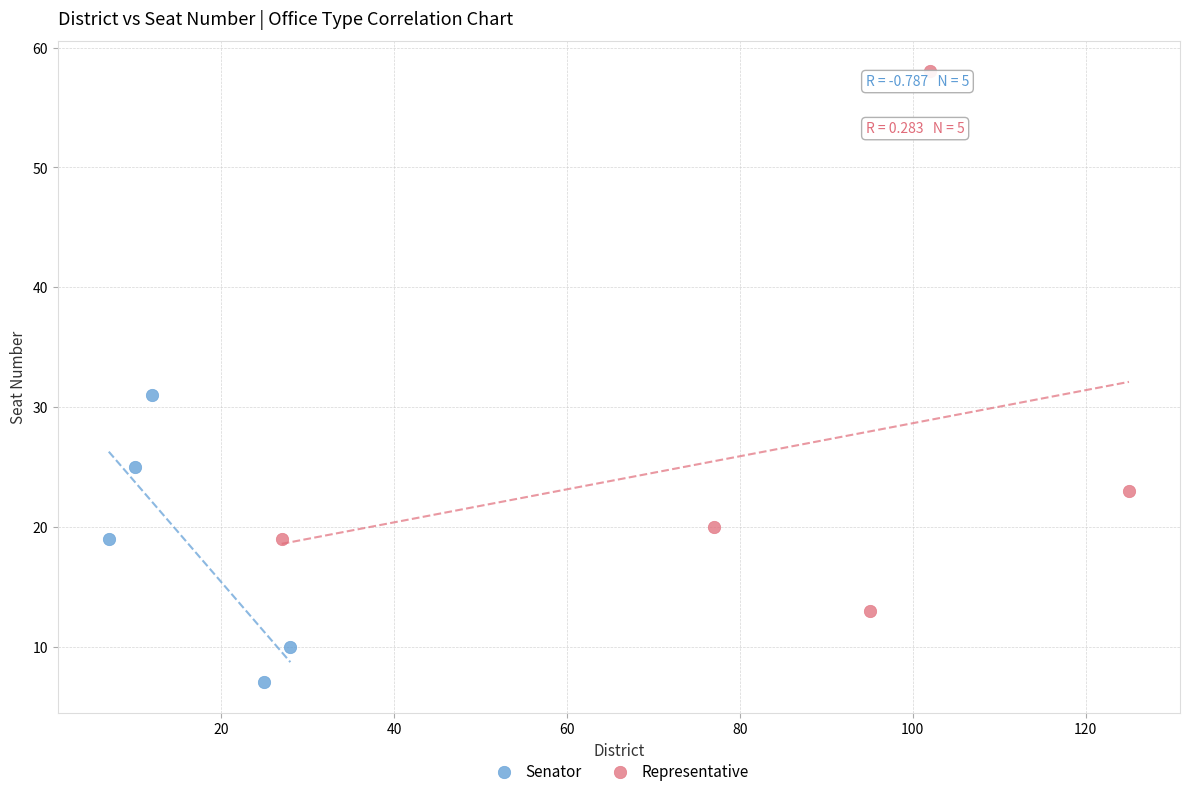

Which series has the largest Y range (max minus min)?

Representative